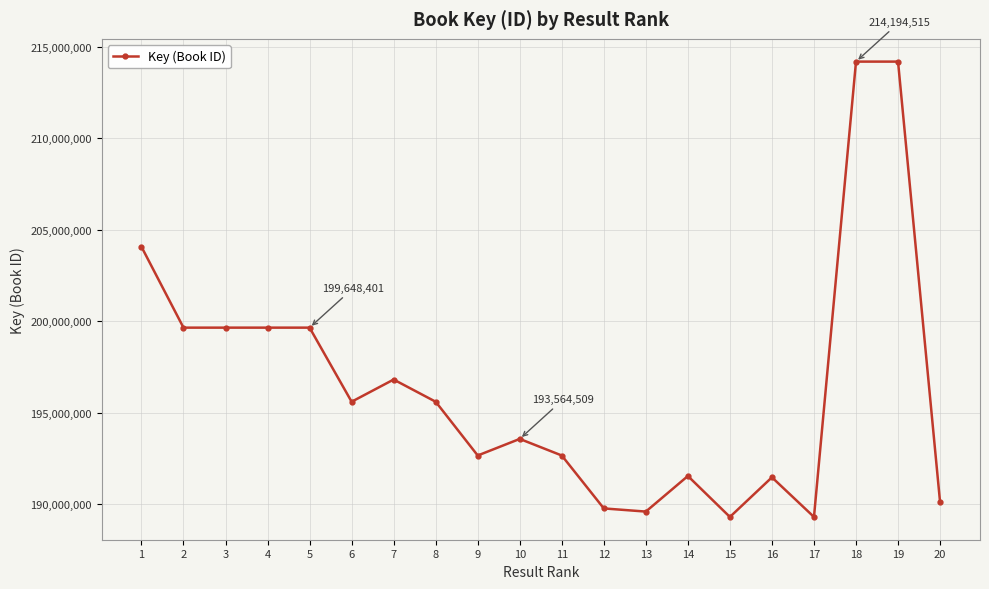

True or false: the data has more than 2 interior local peaks.

True